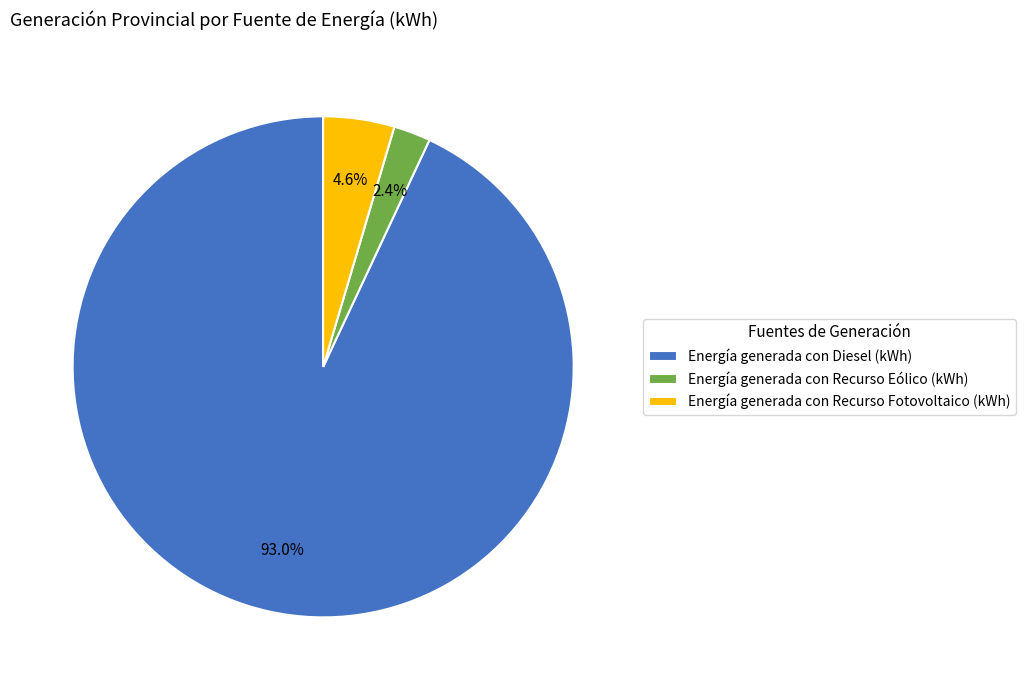

Rank the categories by value from lowest to highest.

Energía generada con Recurso Eólico (kWh), Energía generada con Recurso Fotovoltaico (kWh), Energía generada con Diesel (kWh)